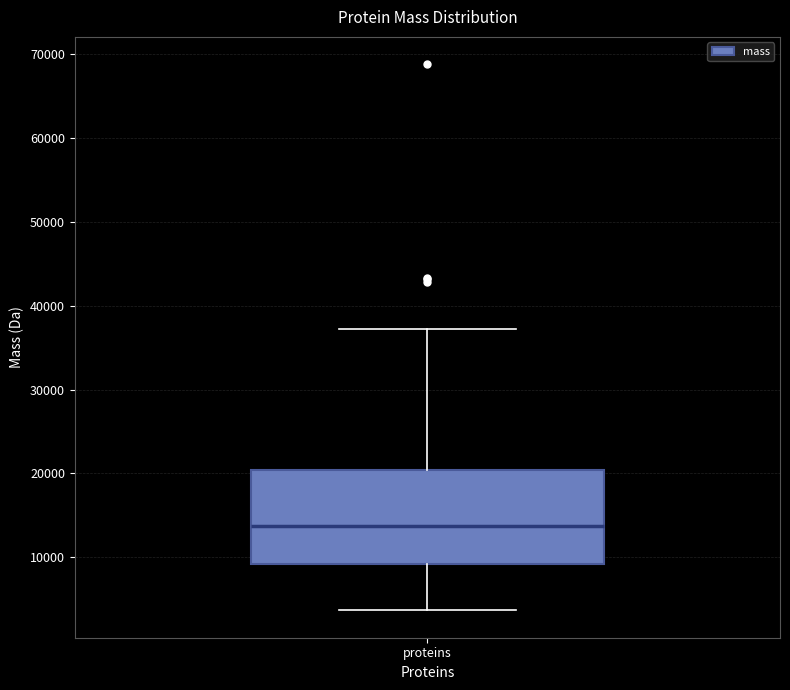

Transcribe this box plot: give where the median line is, the range the box spans, and where the two whiskers end, as read against the y-axis. The values are not printed on the chart, so give them approximately, as read against the axis.

median 14000, box 9000 to 20000, whiskers 4000 to 37000